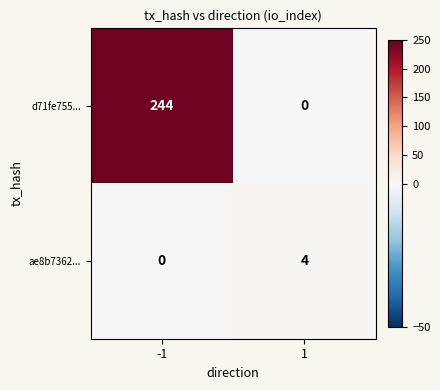

How many data points does each series have?

2